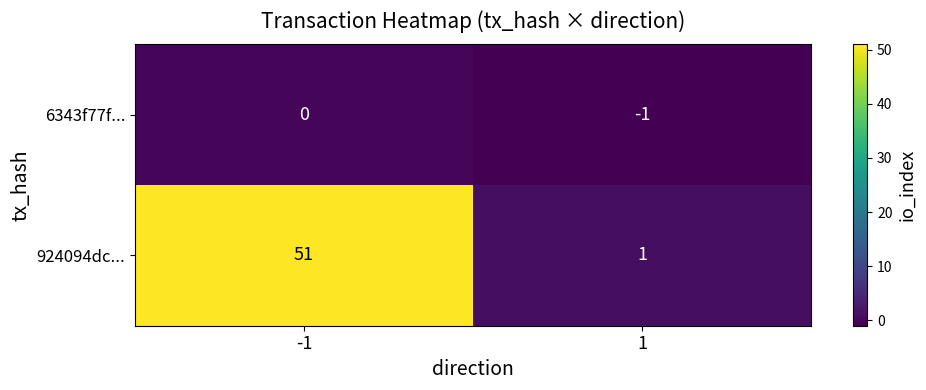

Reading left to right, what are all the values shown in this chart?

6343f77f...: 0	-1
924094dc...: 51	1